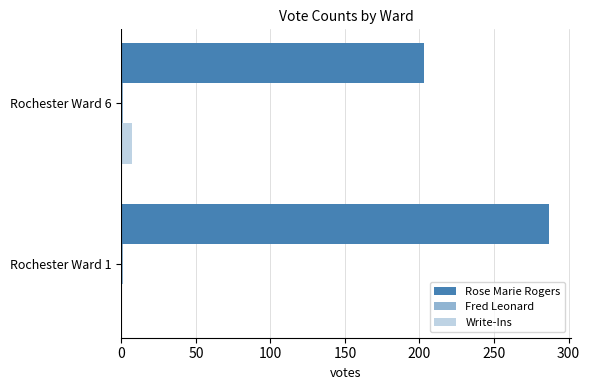

How many distinct data groups are displayed?

3